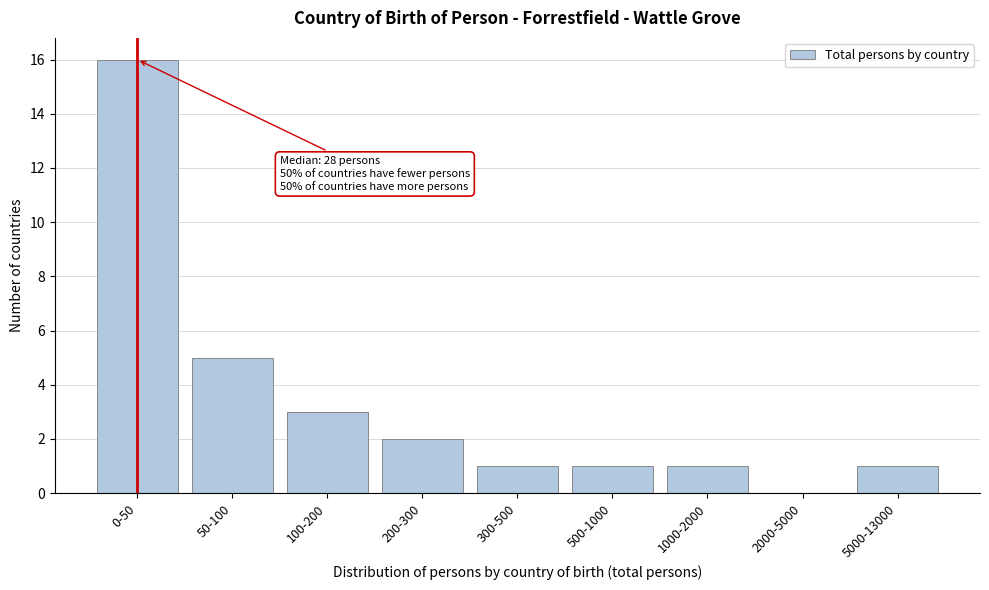

Reading left to right, transcribe all the data shown in this chart.

0-50=16	50-100=5	100-200=3	200-300=2	300-500=1	500-1000=1	1000-2000=1	2000-5000=0	5000-13000=1